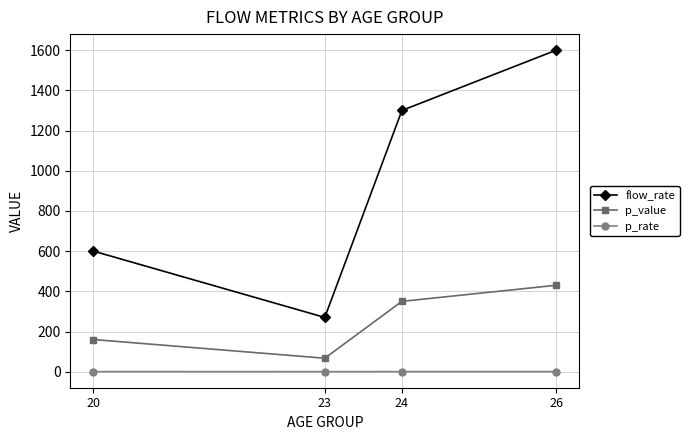

Rank the series at 24 from highest to lowest value.

flow_rate, p_value, p_rate